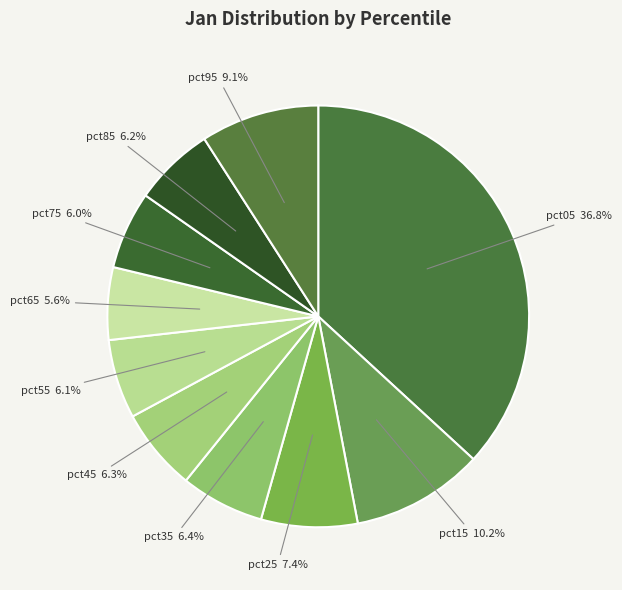

Which slice is the largest?

pct05